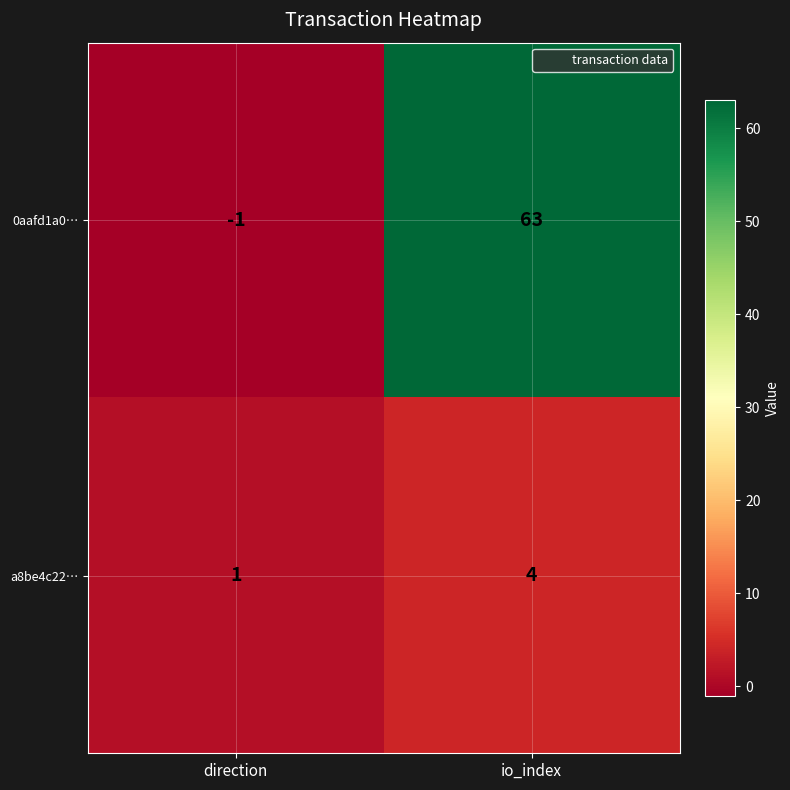

Reading left to right, extract all data points from this chart.

0aafd1a0…: direction=-1	io_index=63
a8be4c22…: direction=1	io_index=4